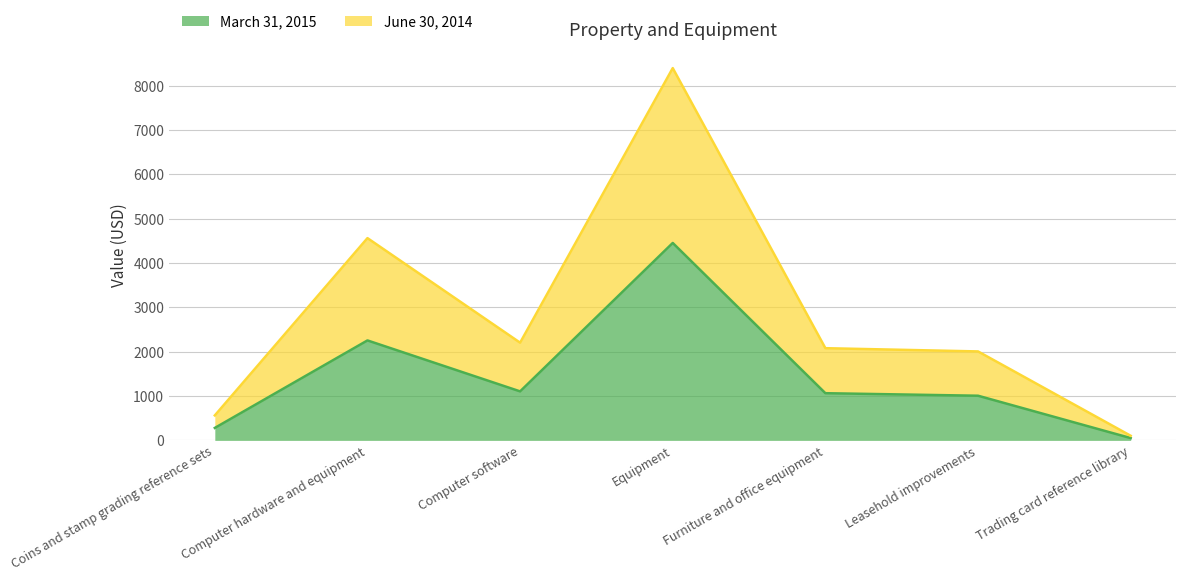

True or false: June 30, 2014 and March 31, 2015 intersect in this chart.

False